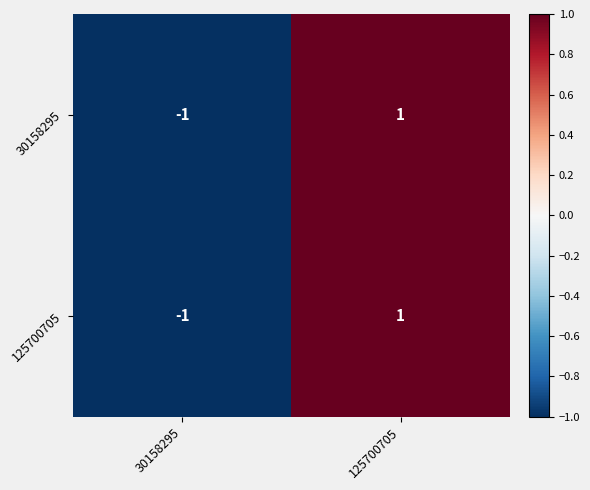

Rank the categories by 125700705 value from highest to lowest.

125700705, 30158295